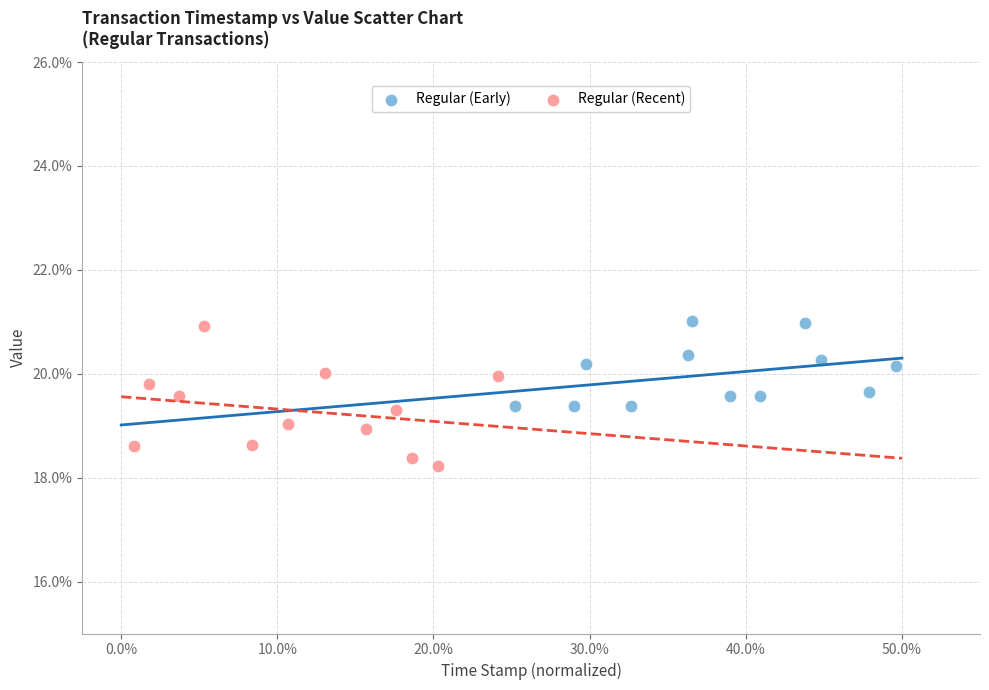

Which series has the largest Y range (max minus min)?

Regular (Recent)